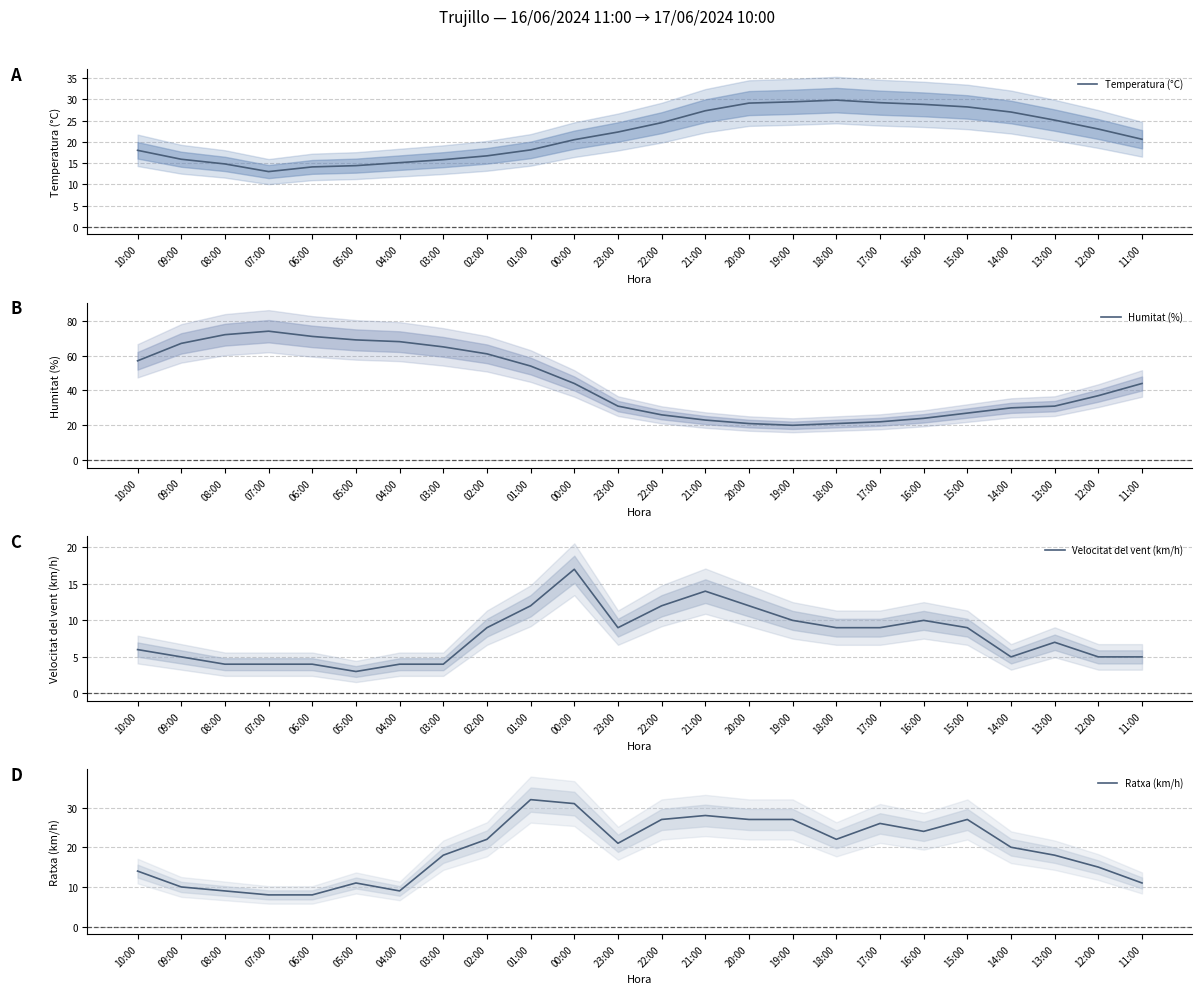

Where does the Velocitat del vent (km/h) series first go above 9?

01:00